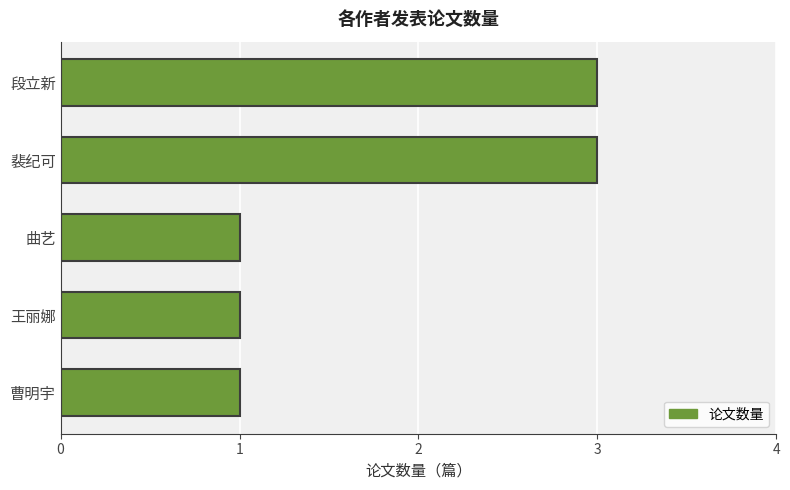

Approximately how many times larger is the value at 段立新 compared to 曲艺?

3.0